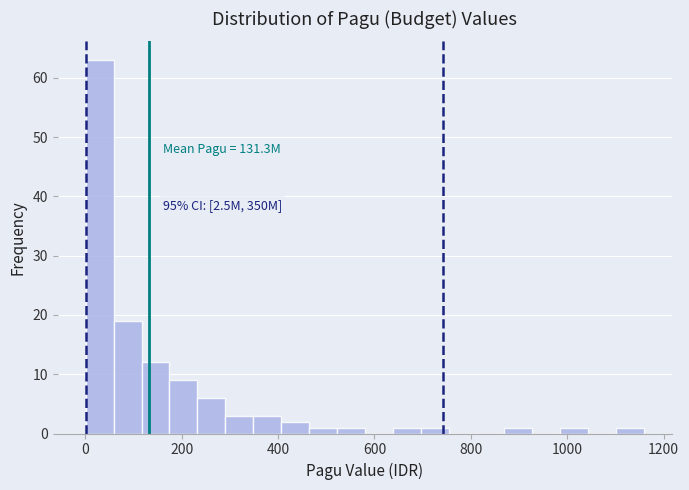

Read against the x-axis, roughly where is the centre of the tallest bar?

20